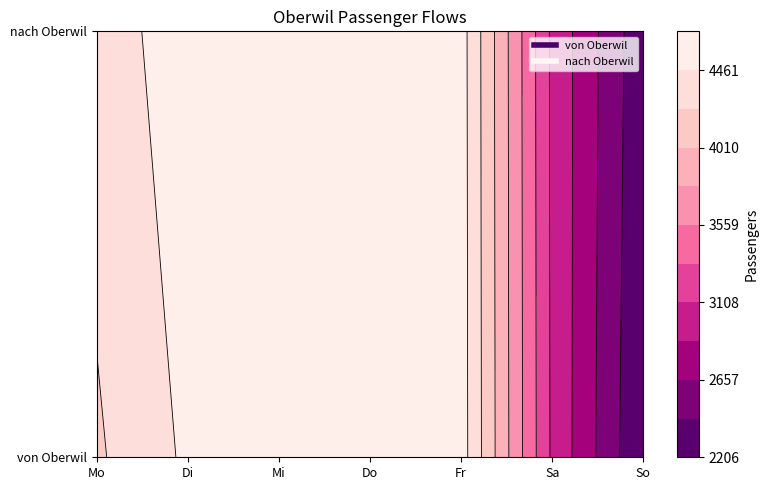

What is the minimum value shown in the chart?

2206